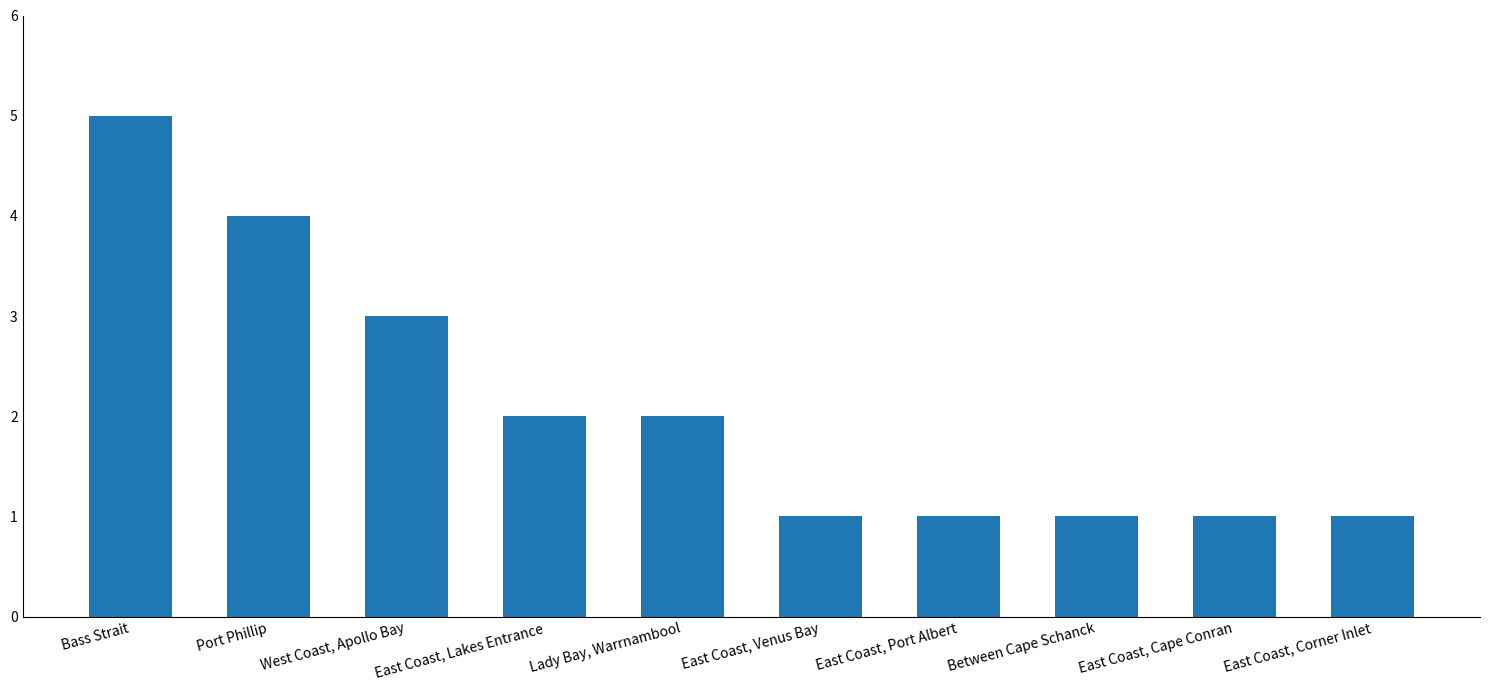

What is the sum of the values at Lady Bay, Warrnambool and Port Phillip?

6